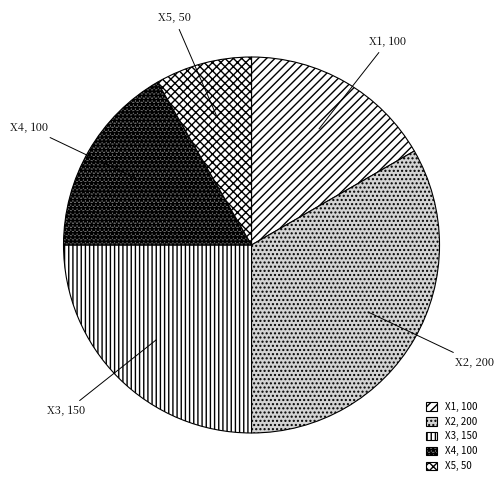

What is the ratio of the value at X5 to the value at X4?

0.5